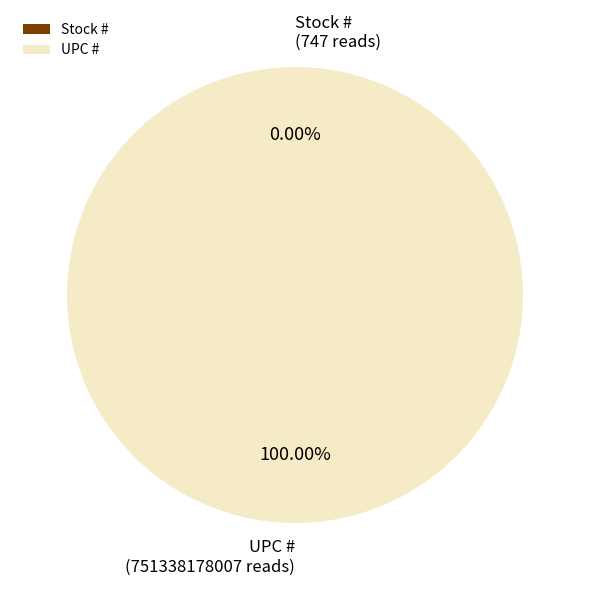

Between UPC # and Stock #, which is larger?

UPC #